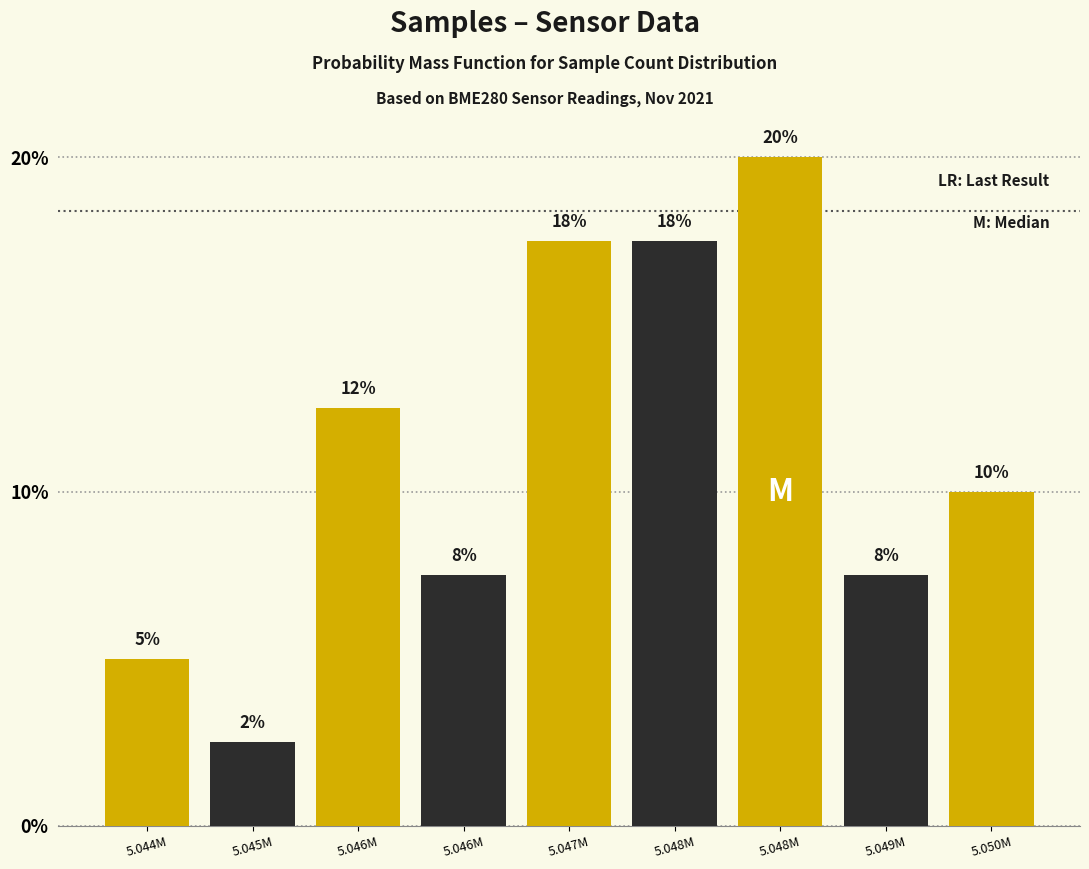

How many bars are there in total?

9